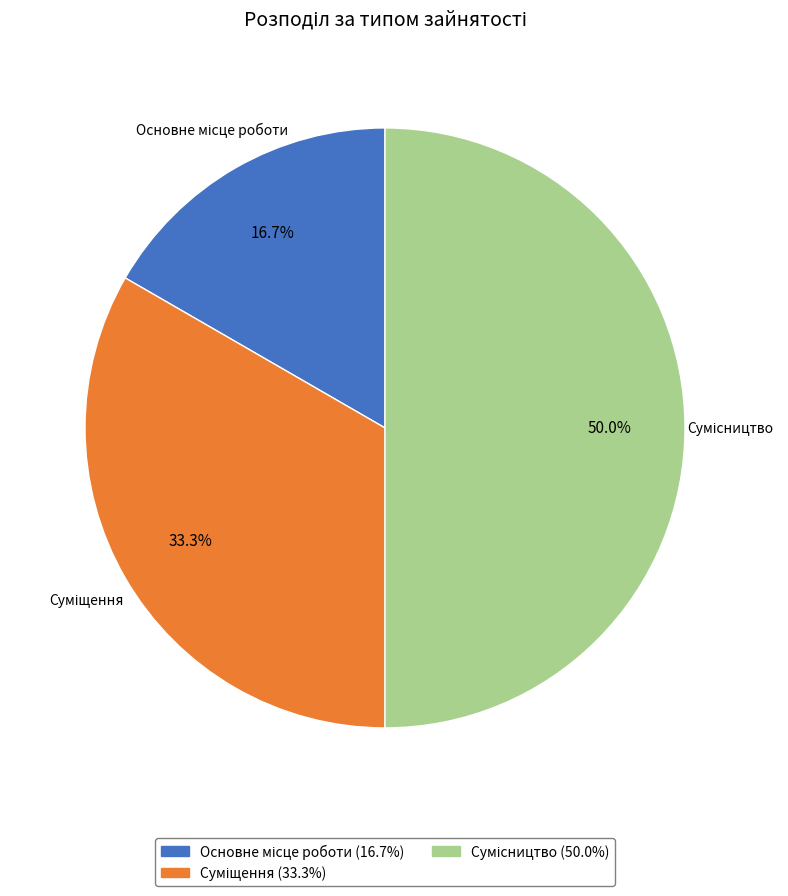

Count the number of slices in the pie.

3